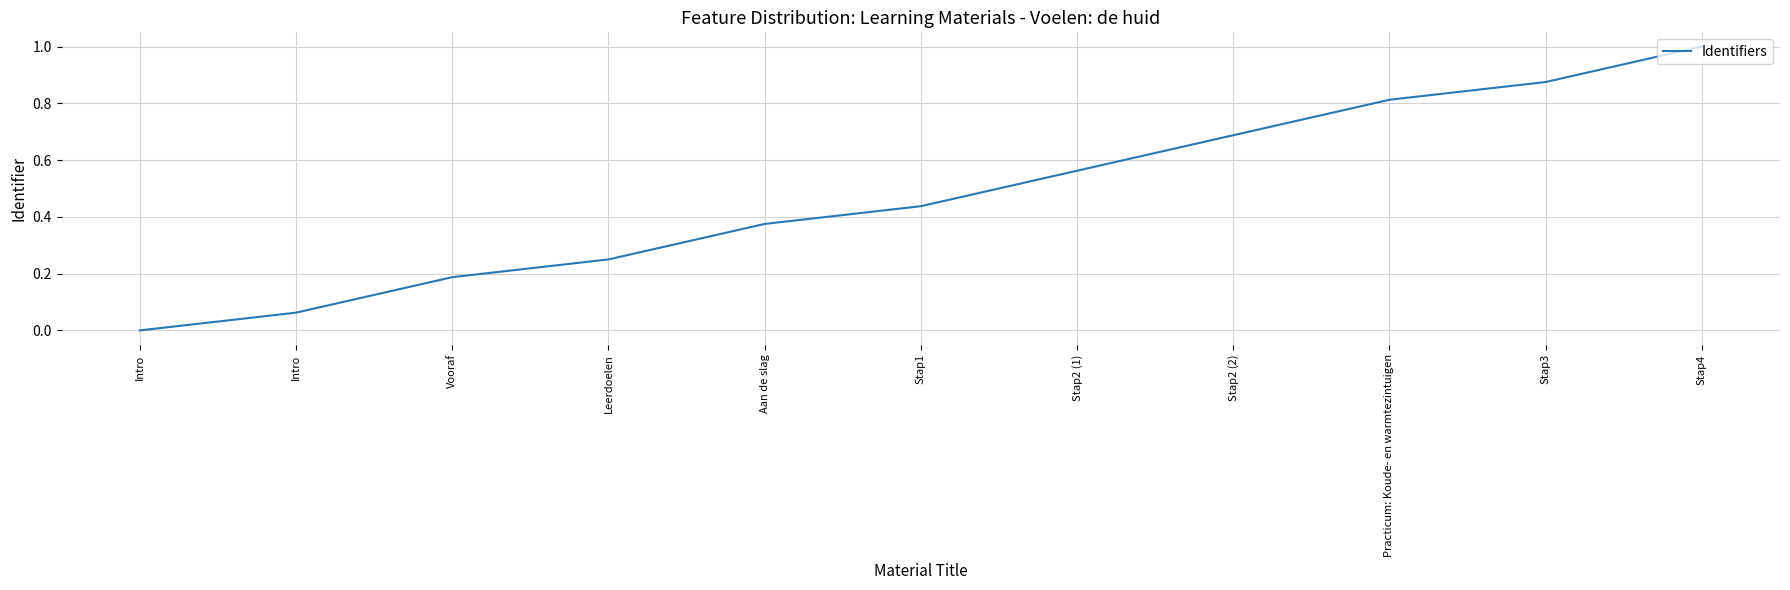

Does the chart display data point markers on the line(s)?

No